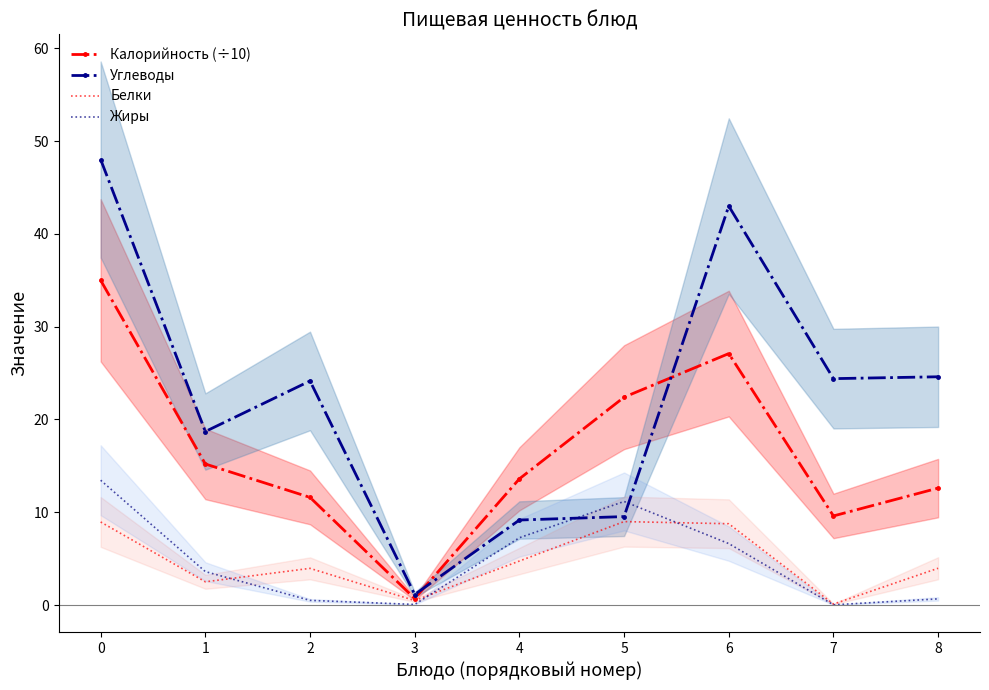

What is the average value of the Жиры series?

4.8